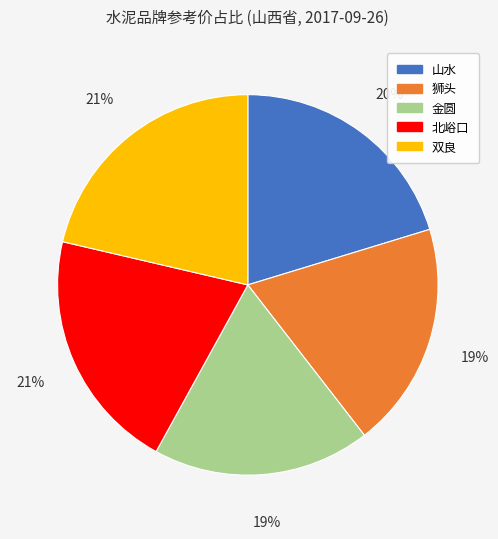

Which has a higher value, 山水 or 双良?

双良